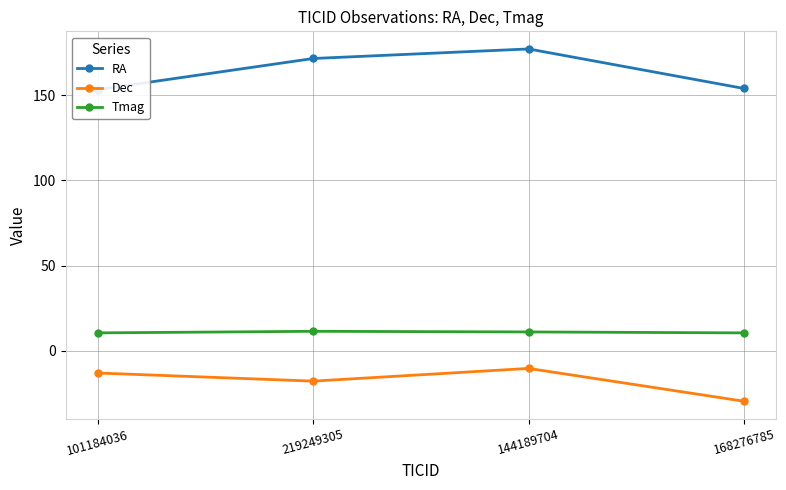

What is the average value of the Tmag series?

10.8